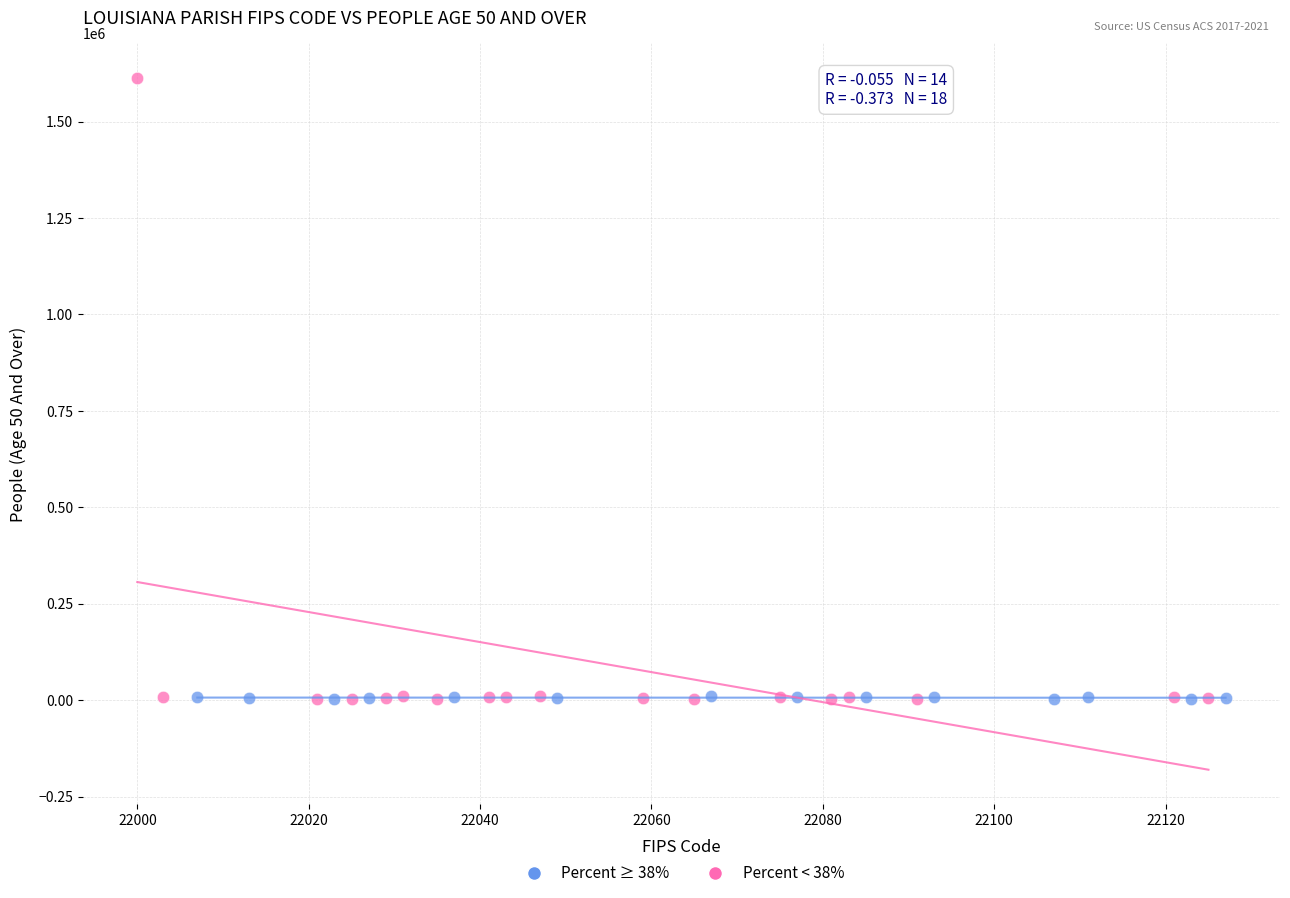

Which series has the largest Y range (max minus min)?

Percent < 38%